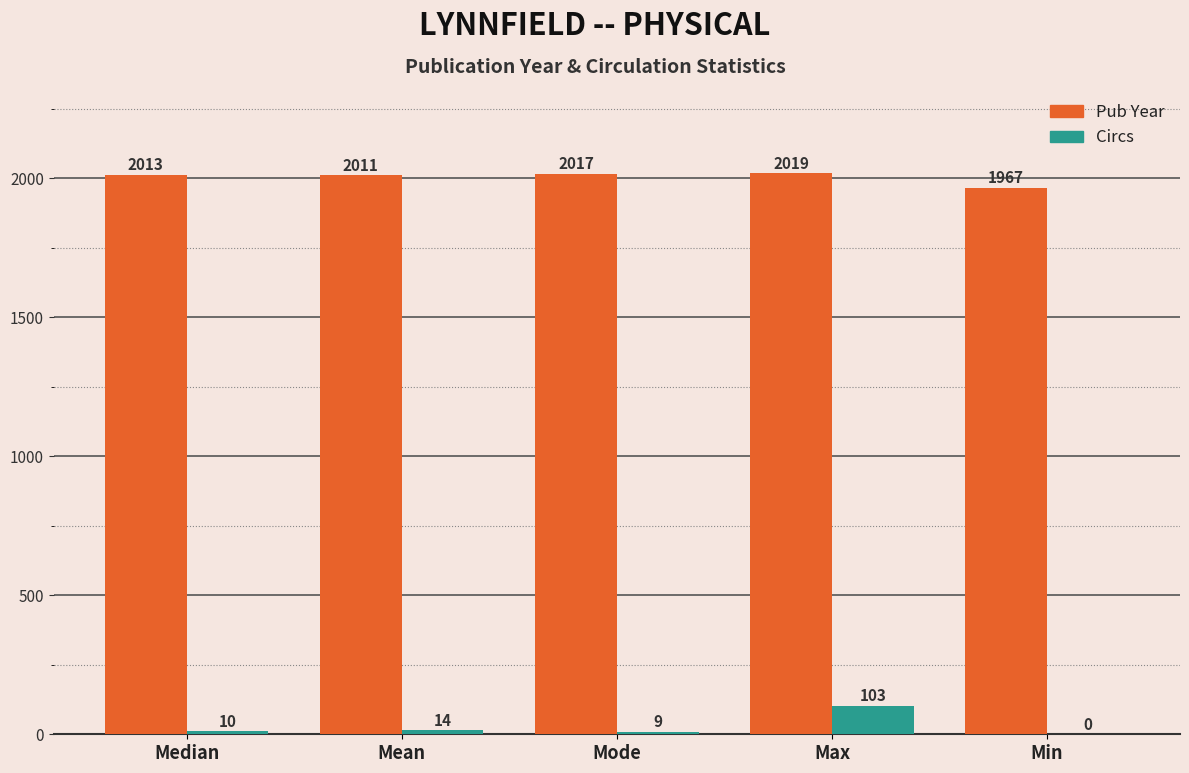

True or false: Pub Year has a value of 2017 at Mode.

True